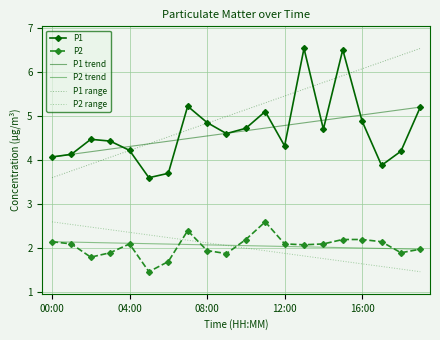

Rank the series by their maximum value, from lowest to highest.

P2, P1